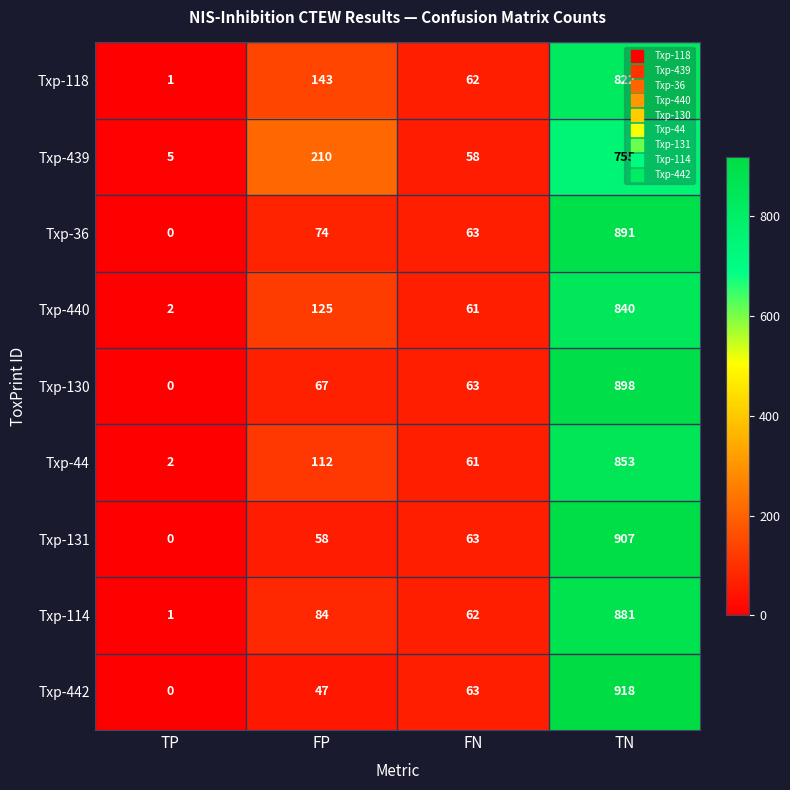

What is the sum of all Txp-44 values?

1028